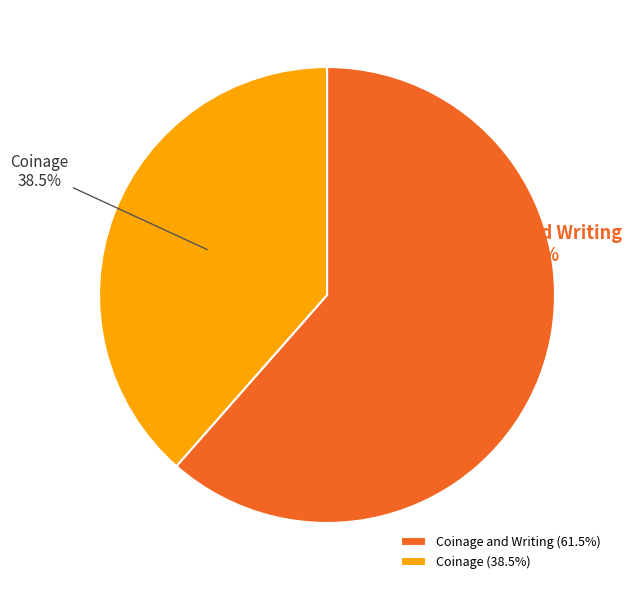

Is there a majority slice in this chart?

Yes